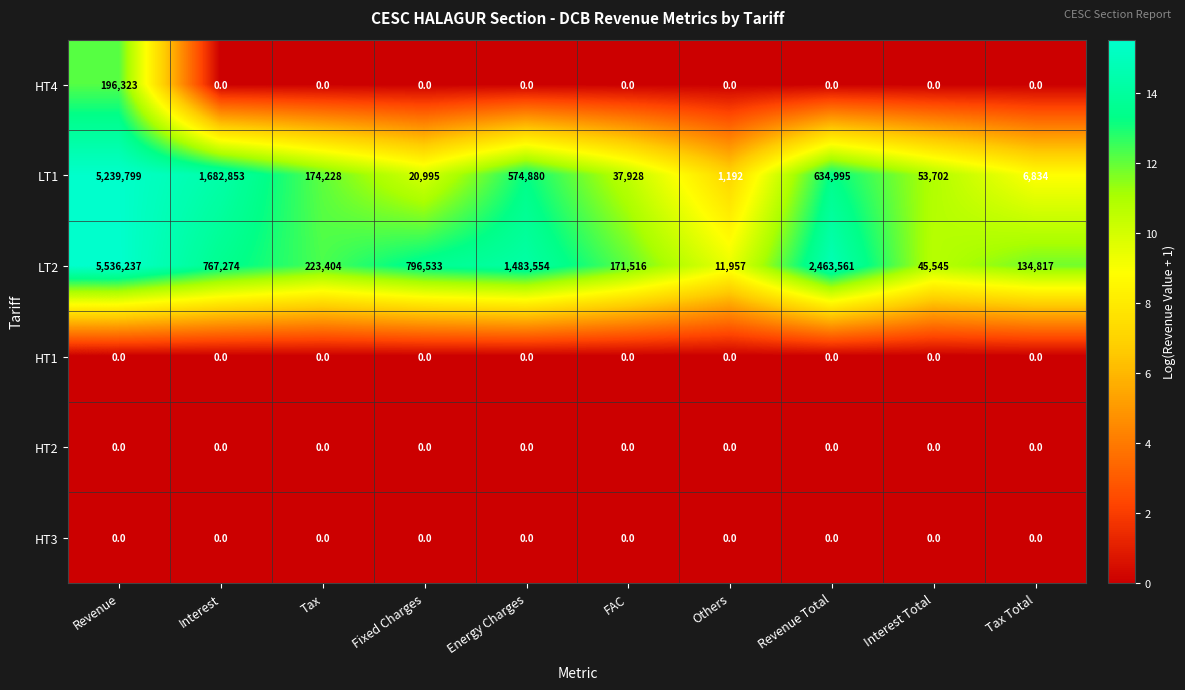

Which category has the highest value across all series?

Revenue